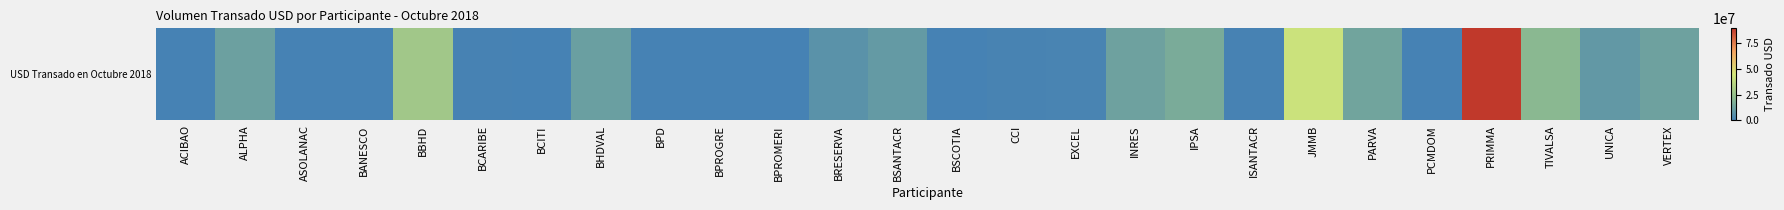

Is it true that the value at IPSA is 16098661.2?

True